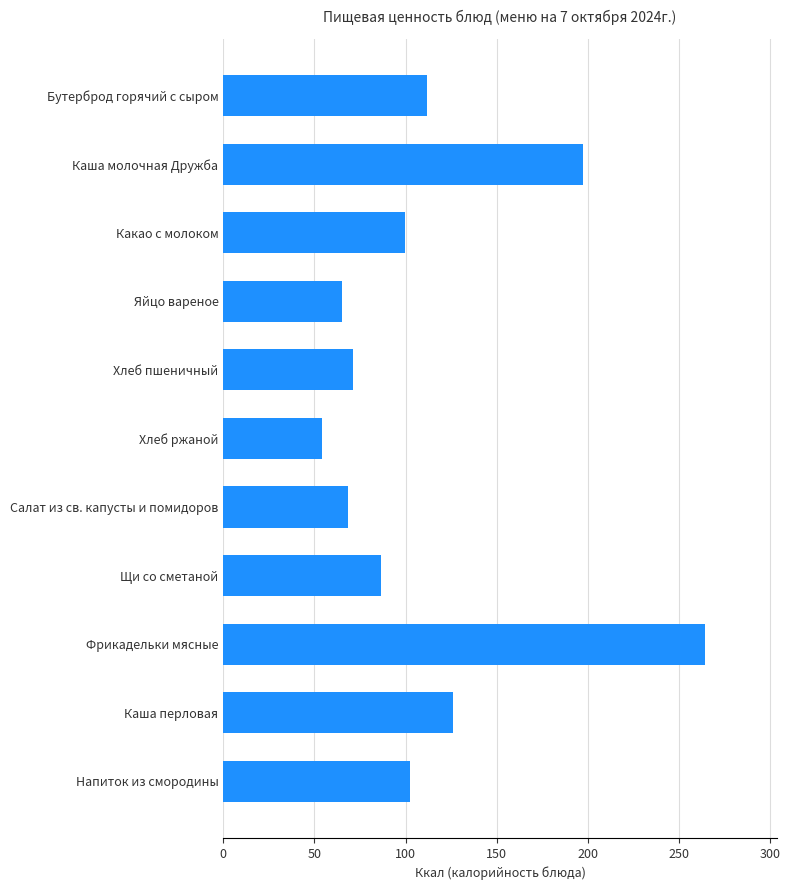

Is it true that the value at Каша молочная Дружба is 197.4?

True